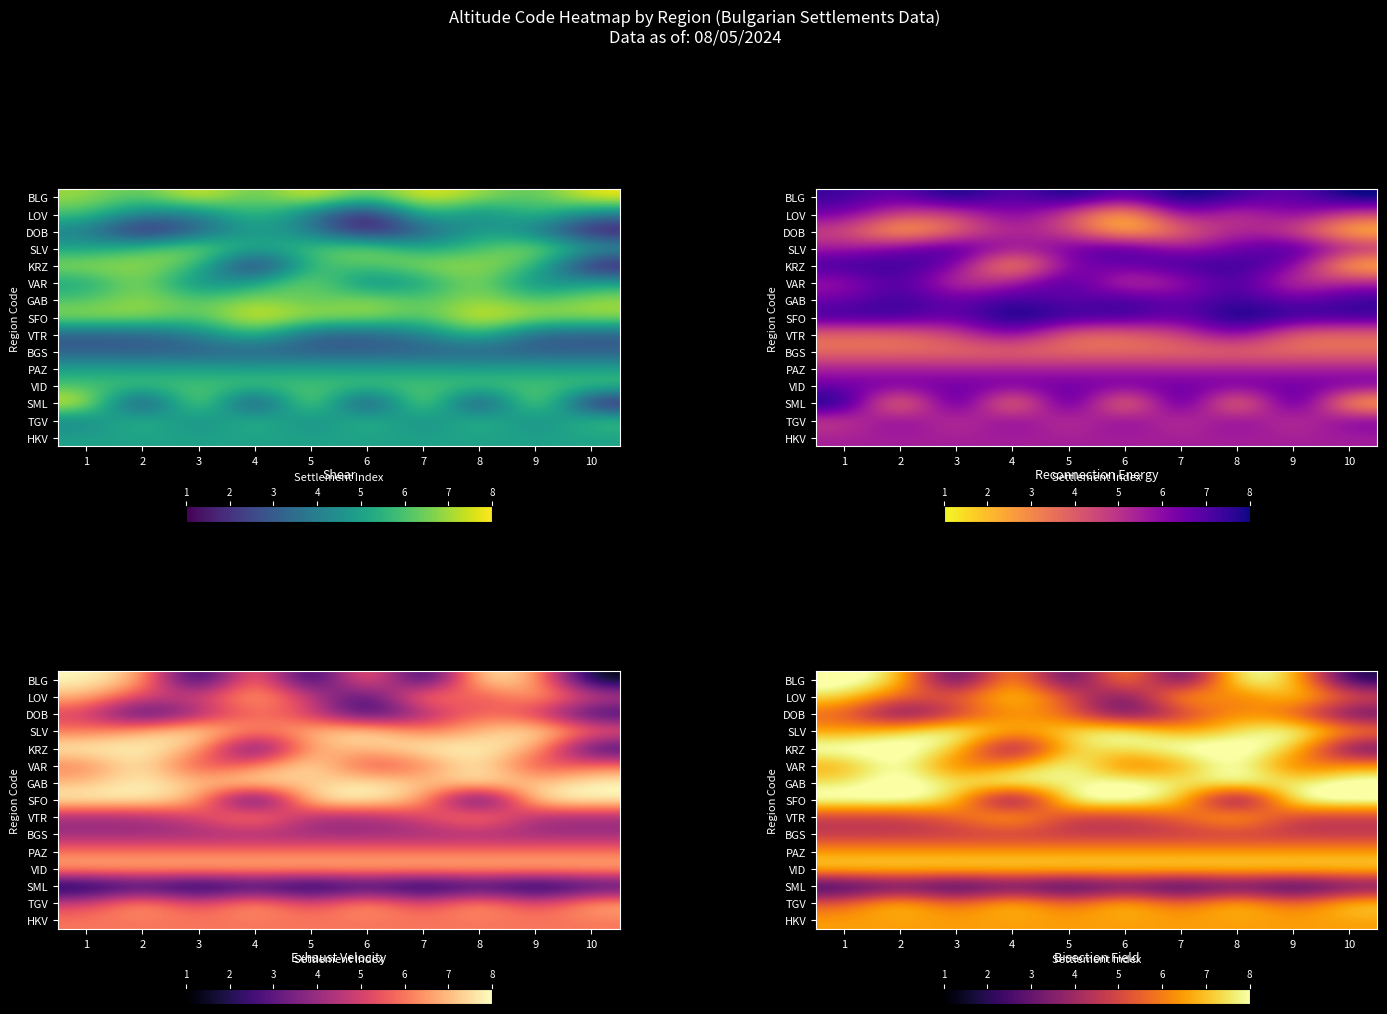

What is the smallest value displayed?

1.5